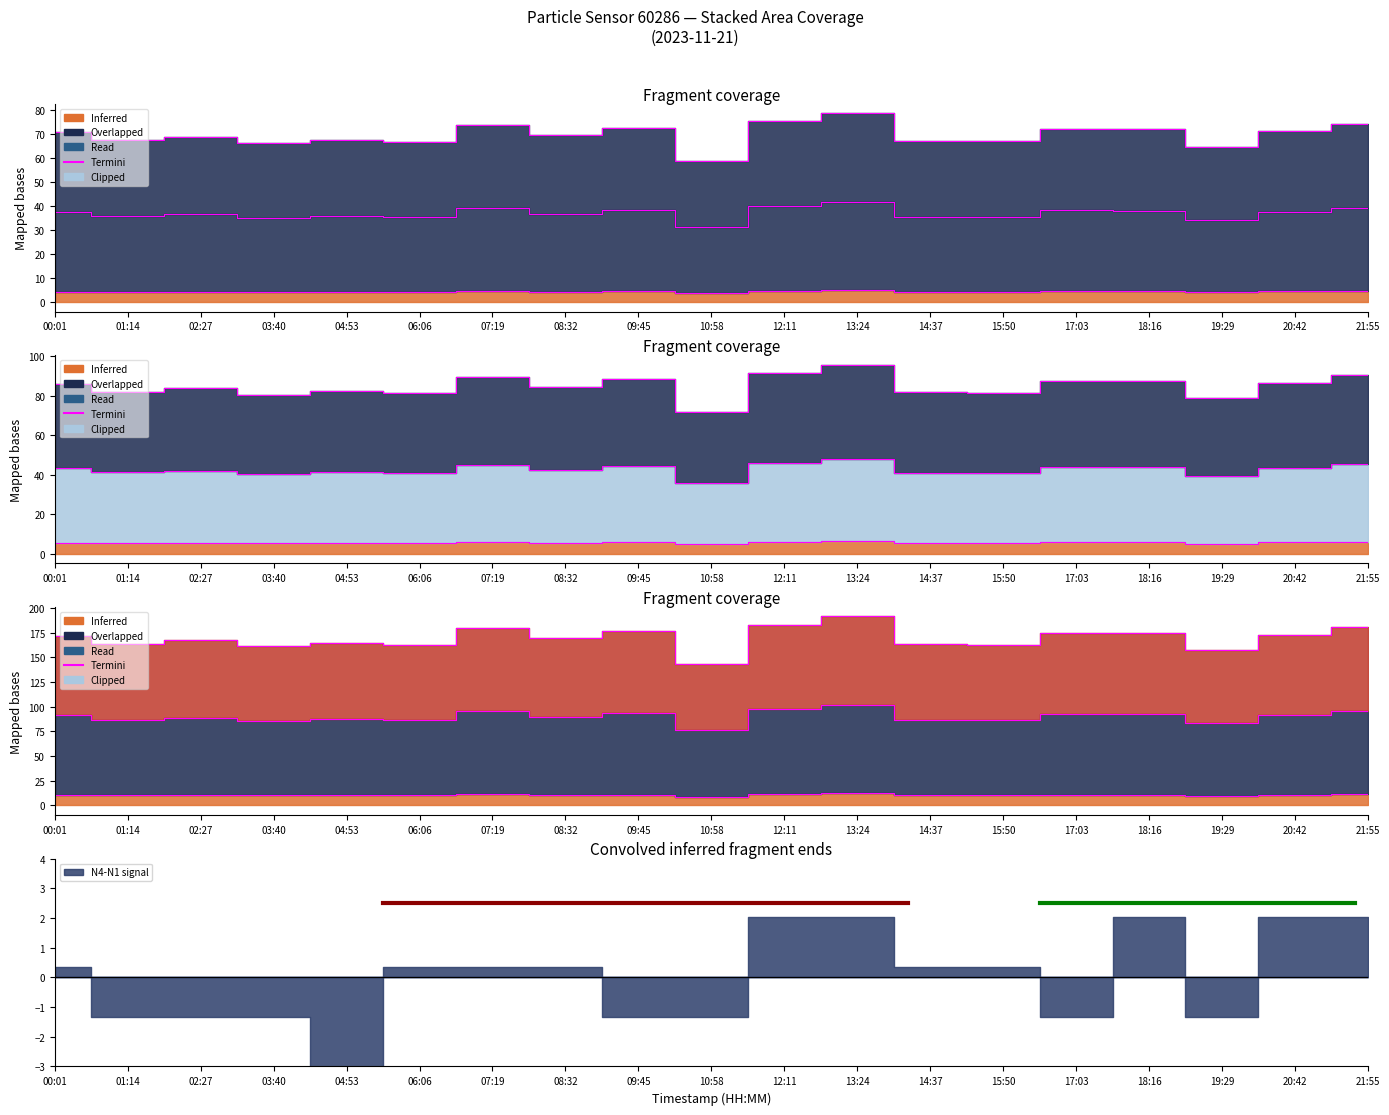

Reading right to left, extract all data points from this chart.

N25: 180.8	173.1	157.5	175.0	175.1	162.8	163.4	191.4	183.2	143.1	176.6	169.2	179.3	162.6	164.5	161.1	167.3	163.9	171.9
N4: 74.5	71.3	64.9	72.0	72.1	67.0	67.3	78.8	75.5	58.9	72.7	69.7	73.9	66.9	67.7	66.4	68.9	67.5	70.8
N10: 90.3	86.6	78.7	87.4	87.5	81.3	81.6	95.6	91.6	71.5	88.2	84.6	89.7	81.3	82.2	80.5	83.6	81.9	85.9
N1: 39.5	37.8	34.4	38.2	38.3	35.6	35.7	41.8	40.0	31.3	38.6	37.0	39.2	35.5	36.0	35.2	36.6	35.8	37.6
N05: 45.3	43.5	39.6	43.9	44.0	40.9	41.0	48.0	46.0	35.9	44.4	42.5	45.1	40.8	41.3	40.5	42.1	41.2	43.2
P1: 4.6	4.4	4.0	4.5	4.5	4.2	4.2	5.0	4.8	3.7	4.5	4.3	4.6	4.2	4.2	4.1	4.3	4.2	4.4